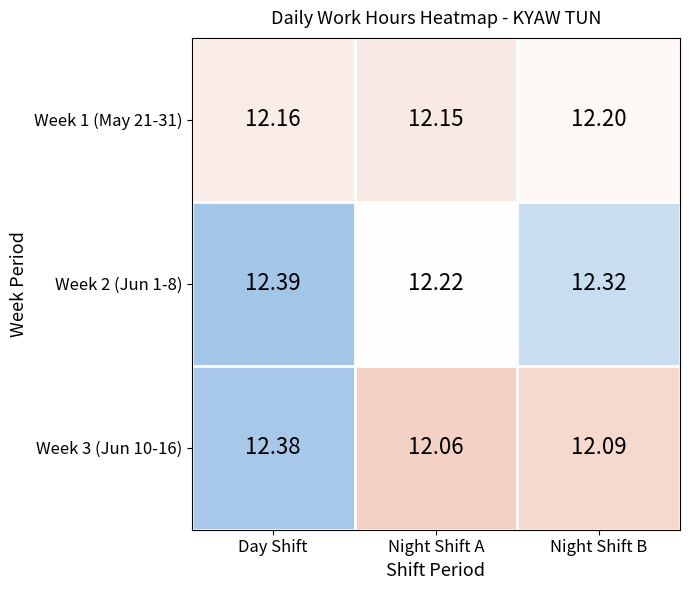

At which category does the chart reach its peak across all series?

Day Shift